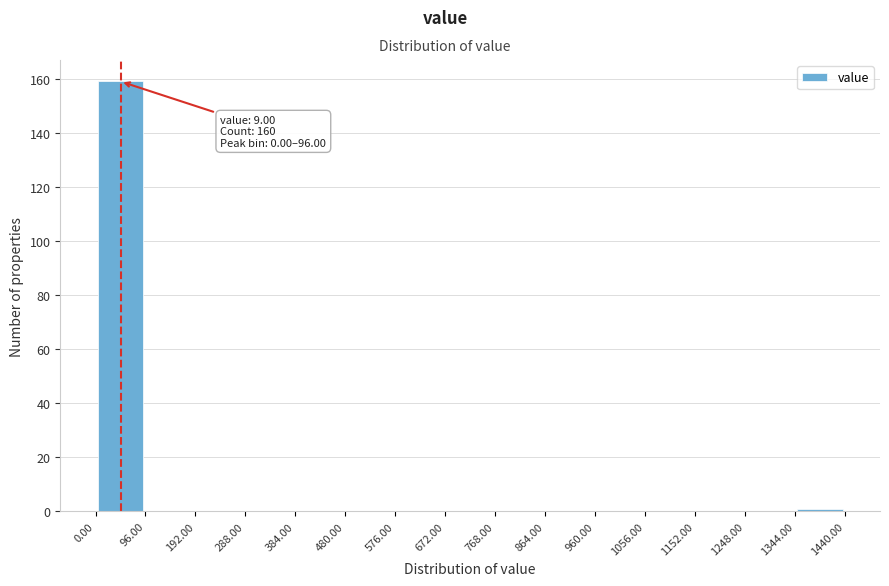

Over which range of the x-axis is the bar tallest?

0.00 to 96.00